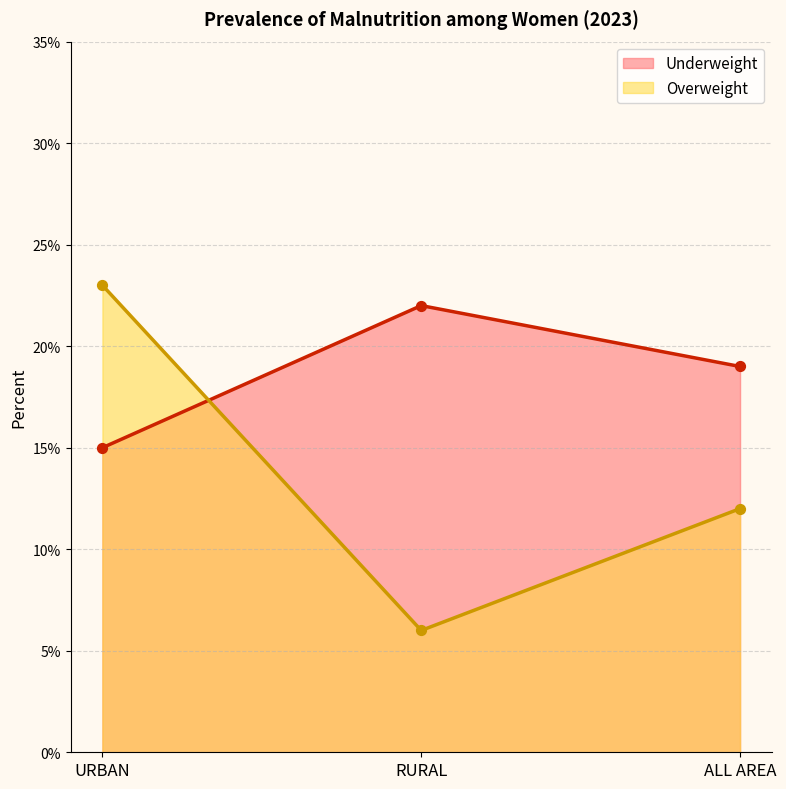

Which series contains the lowest Y value?

Overweight